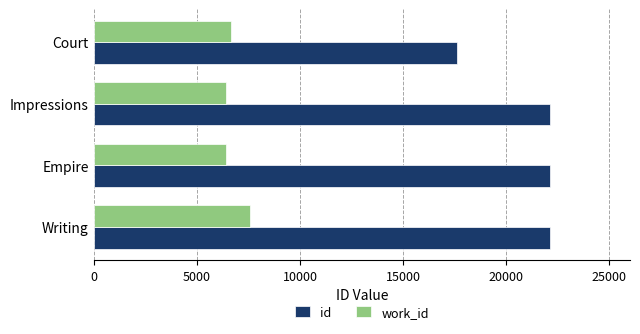

How many values in the id series are below 22139?

2